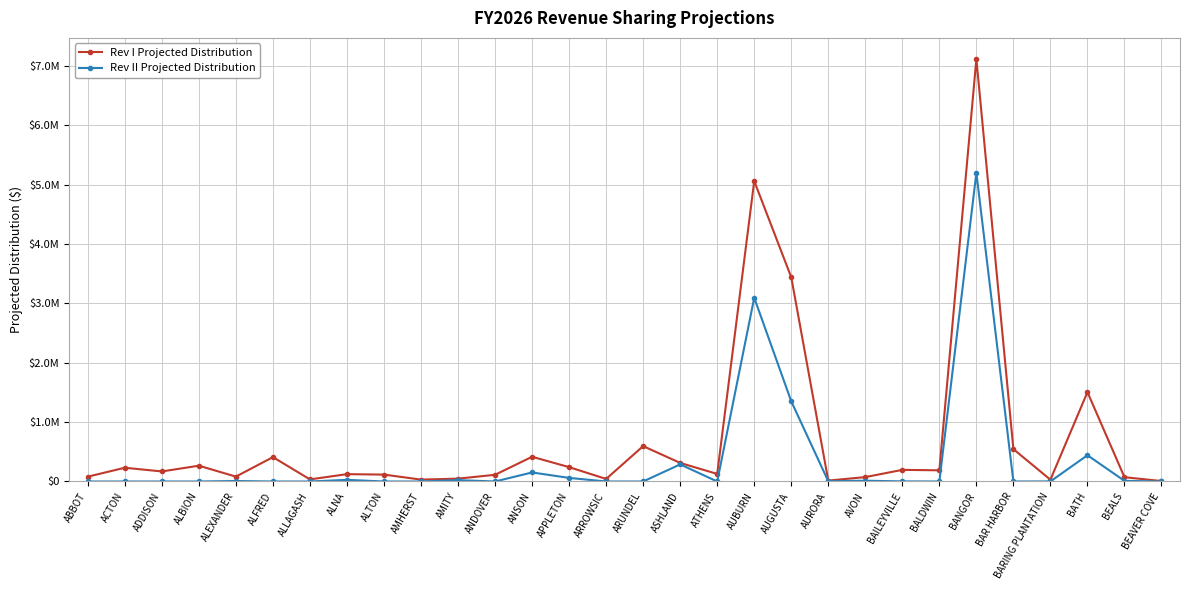

The Rev II Projected Distribution series shows 3663.9 at AURORA. True or false?

True